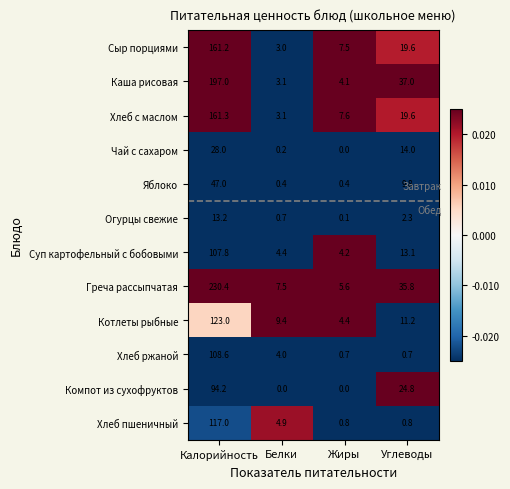

At which label does Суп картофельный с бобовыми first exceed 13?

Калорийность